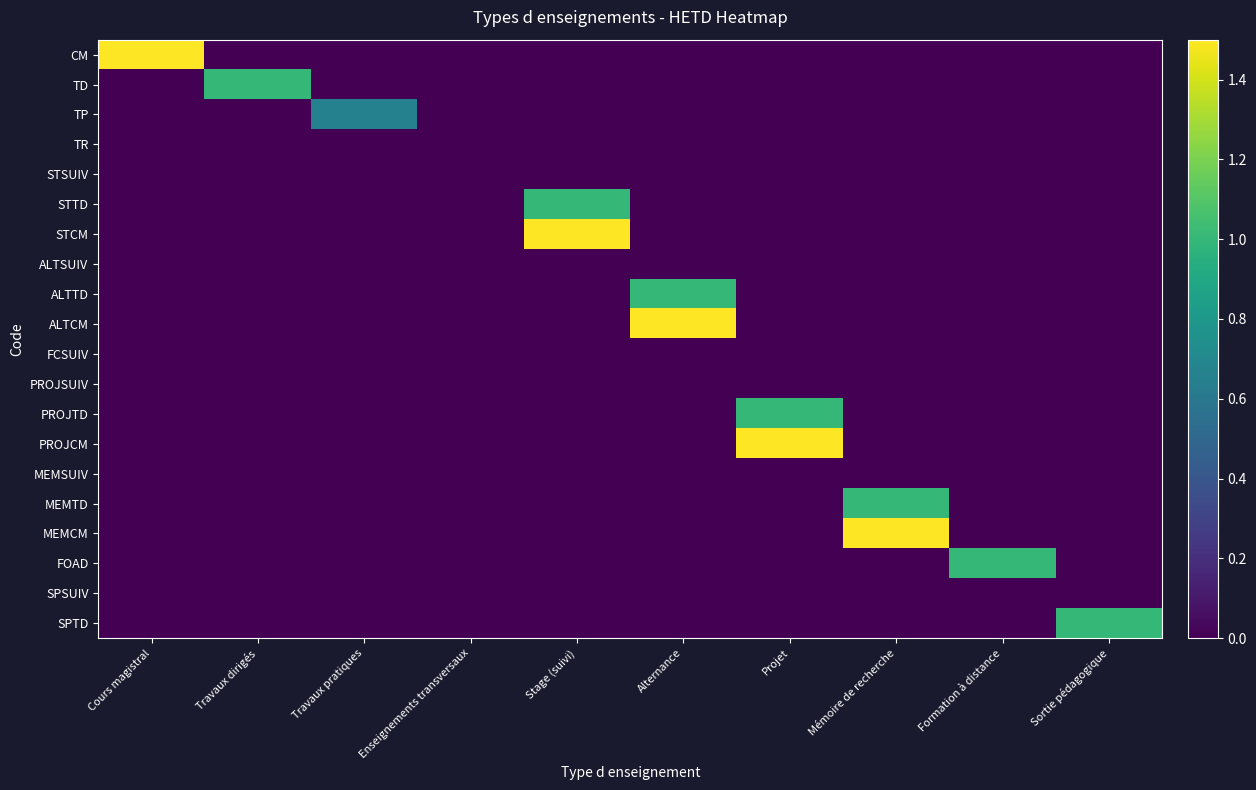

Which series changed the most between Stage (suivi) and Projet?

STCM